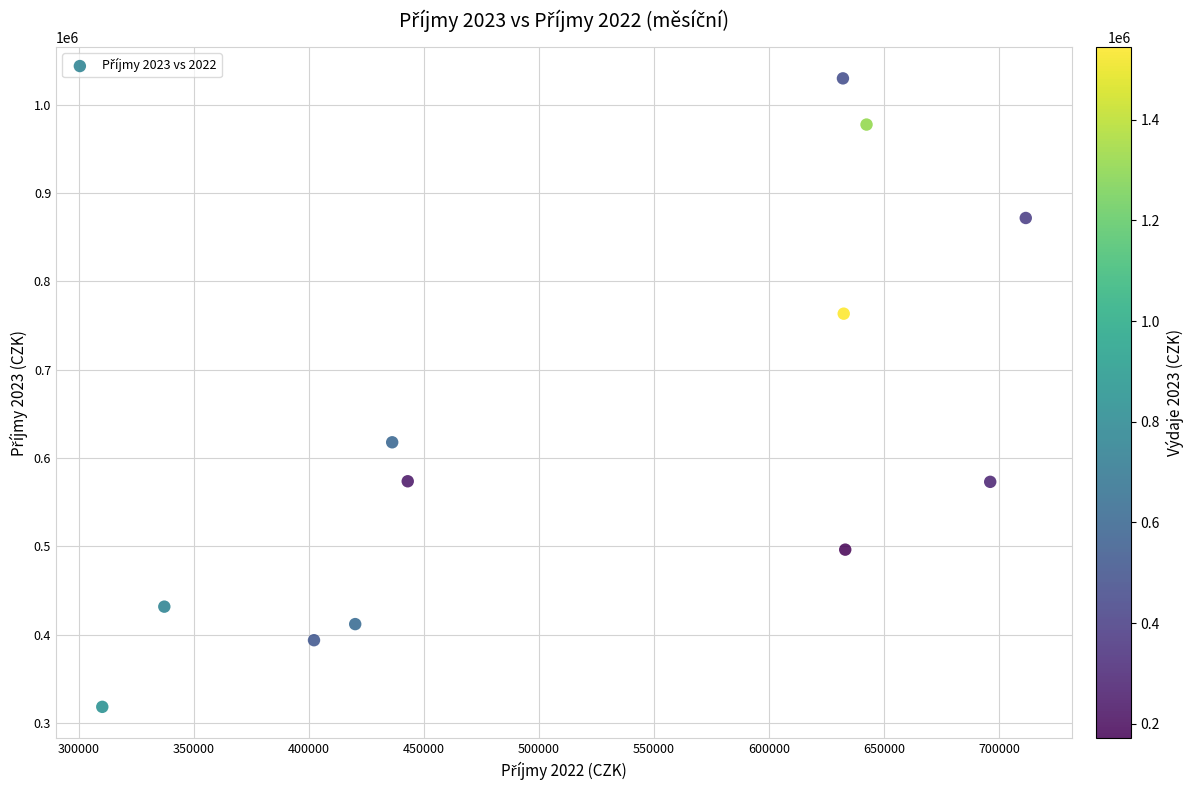

What Y value in the scatter plot is closest to 674084?

617860.2